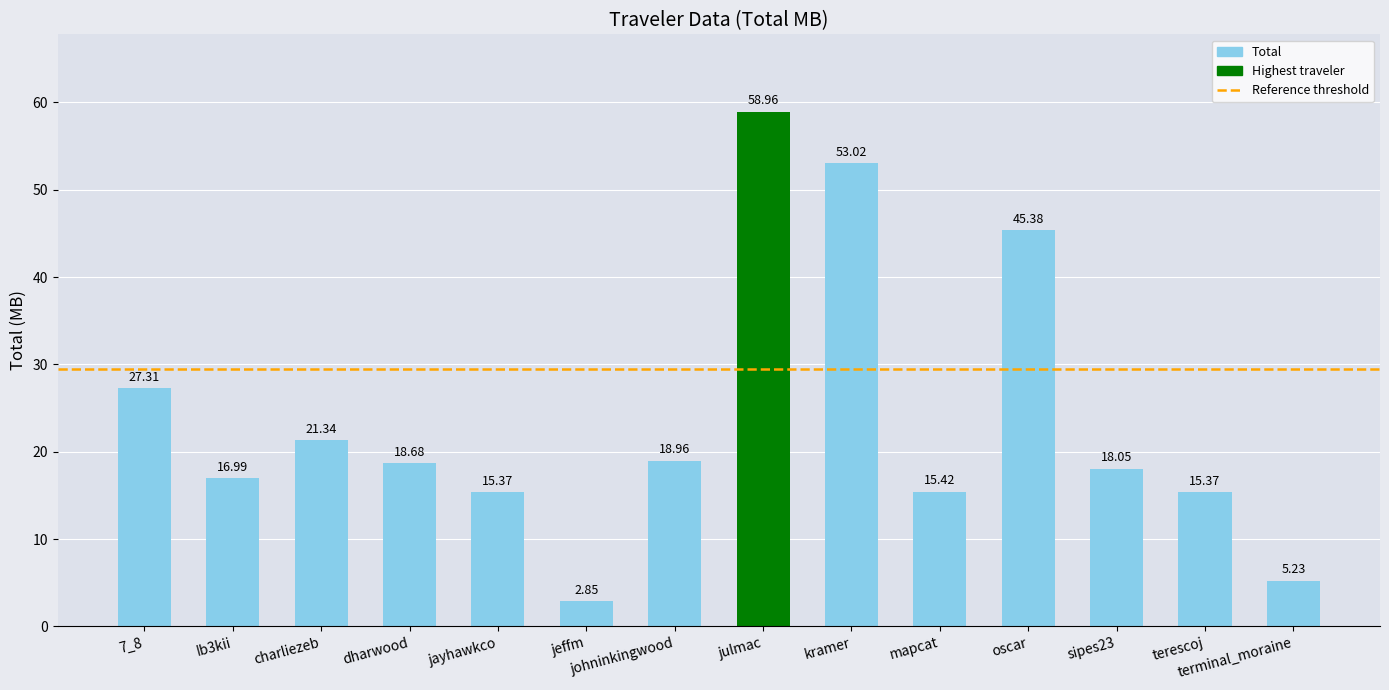

What is the average value?

23.8